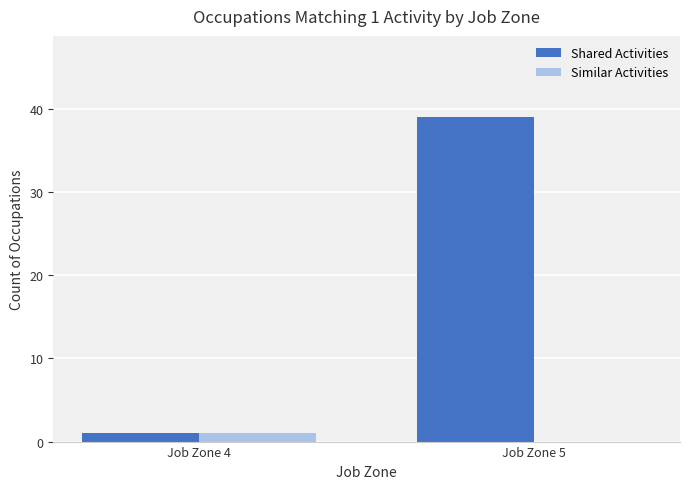

Which label corresponds to the largest value in the chart?

Job Zone 5